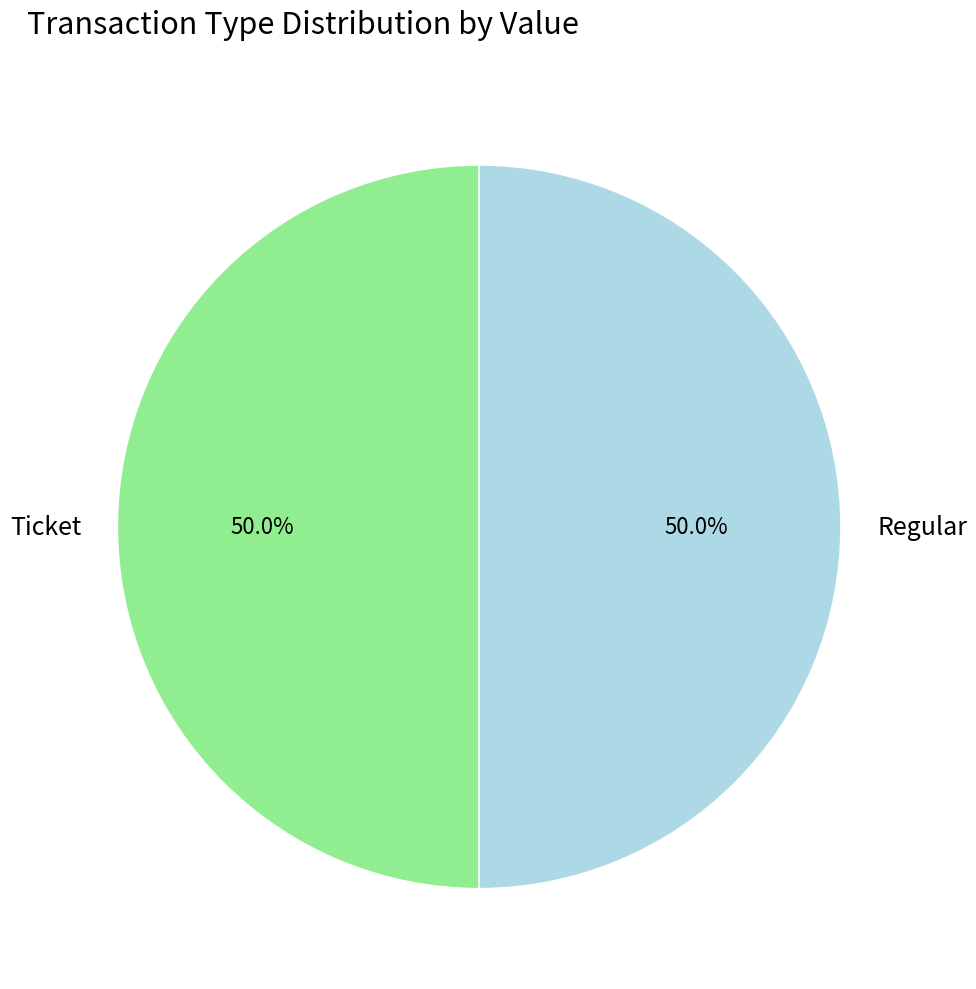

Is the sum of Regular and Ticket greater than half?

Yes